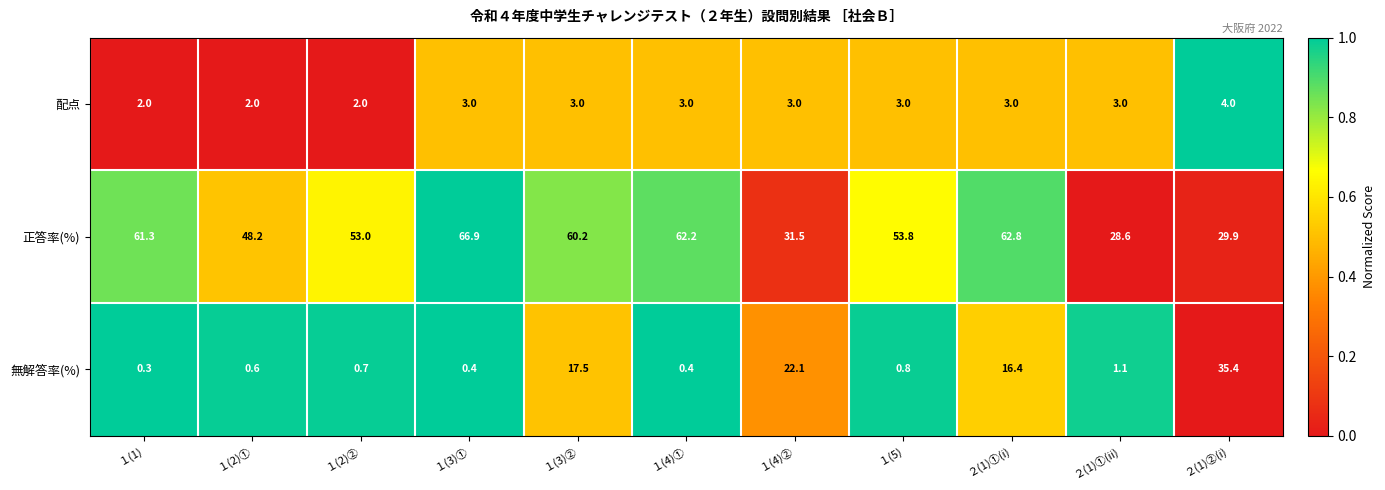

Which category has the highest value in the 正答率(%) series?

１(3)①